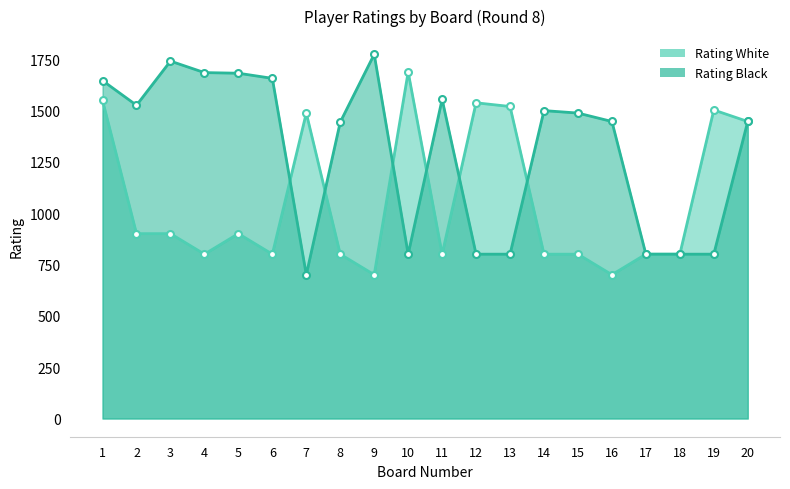

True or false: Rating White has a value of 514 at 1.

False